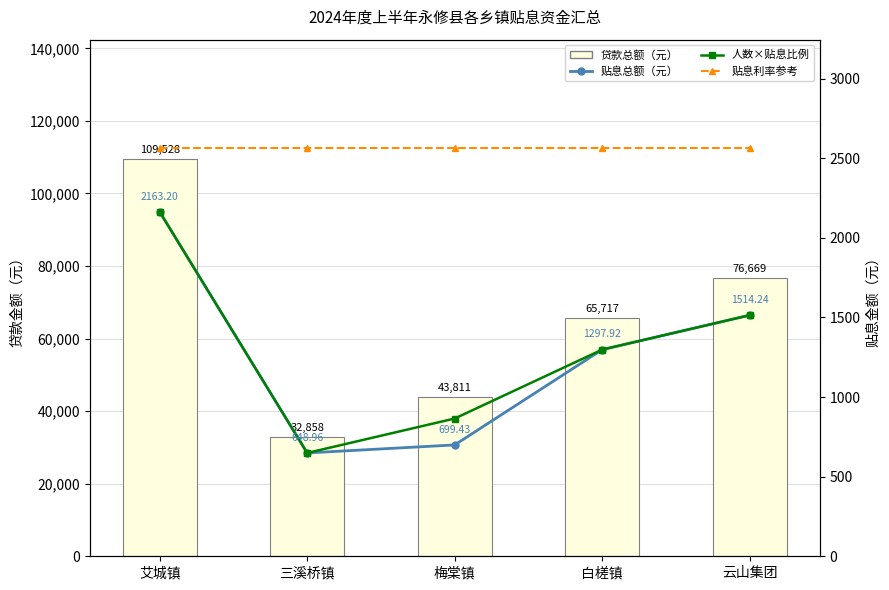

Reading left to right, extract all data points from this chart.

贷款总额: 艾城镇=109528.4	三溪桥镇=32858.5	梅棠镇=43811.4	白槎镇=65717.0	云山集团=76669.9
贴息总额: 艾城镇=2163.2	三溪桥镇=649.0	梅棠镇=699.4	白槎镇=1297.9	云山集团=1514.2
人数×贴息比例: 艾城镇=2163.2	三溪桥镇=649.0	梅棠镇=865.3	白槎镇=1297.9	云山集团=1514.2
贴息利率参考: 艾城镇=2563.4	三溪桥镇=2563.4	梅棠镇=2563.4	白槎镇=2563.4	云山集团=2563.4